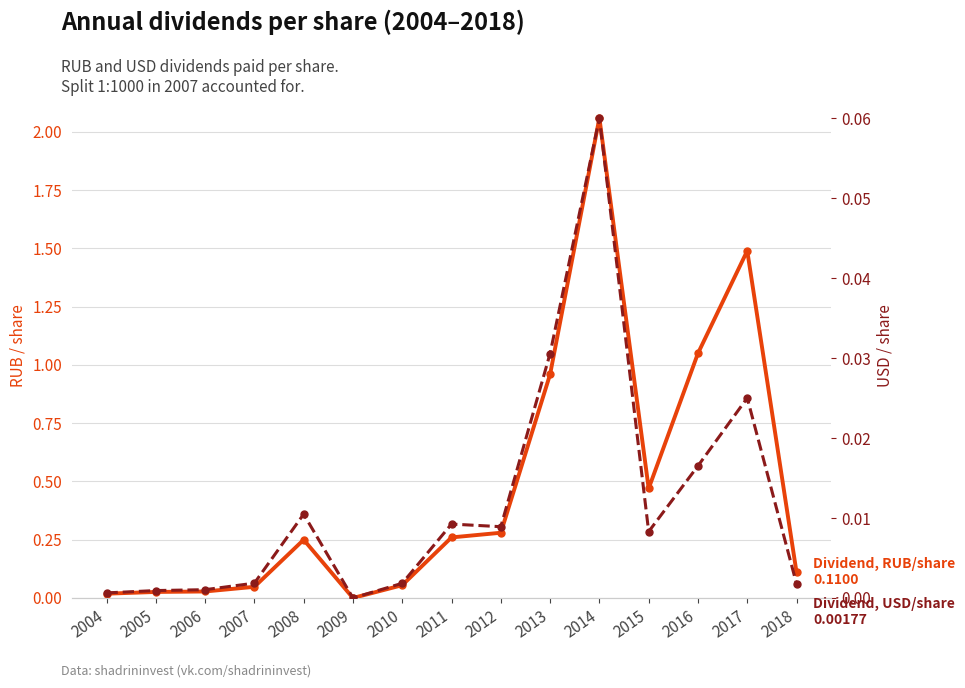

What is the difference between the maximum and minimum values in the Dividend, USD/share series?

0.1